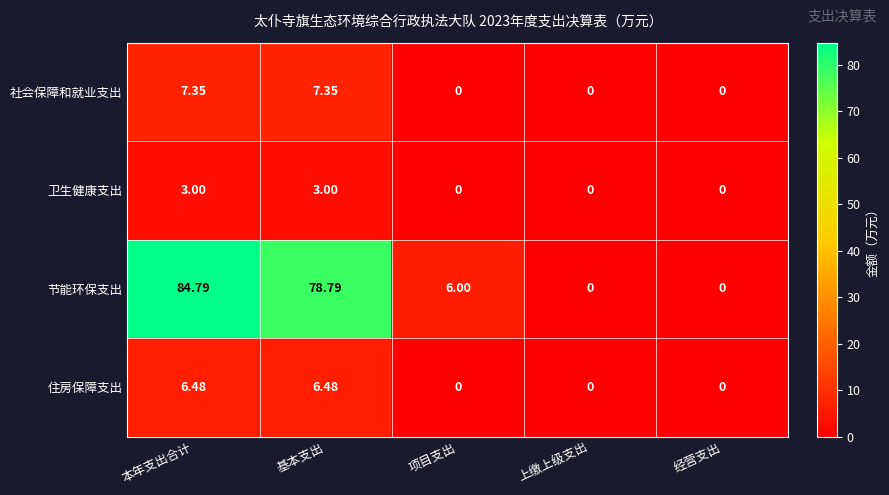

Which series has the widest spread of values?

节能环保支出